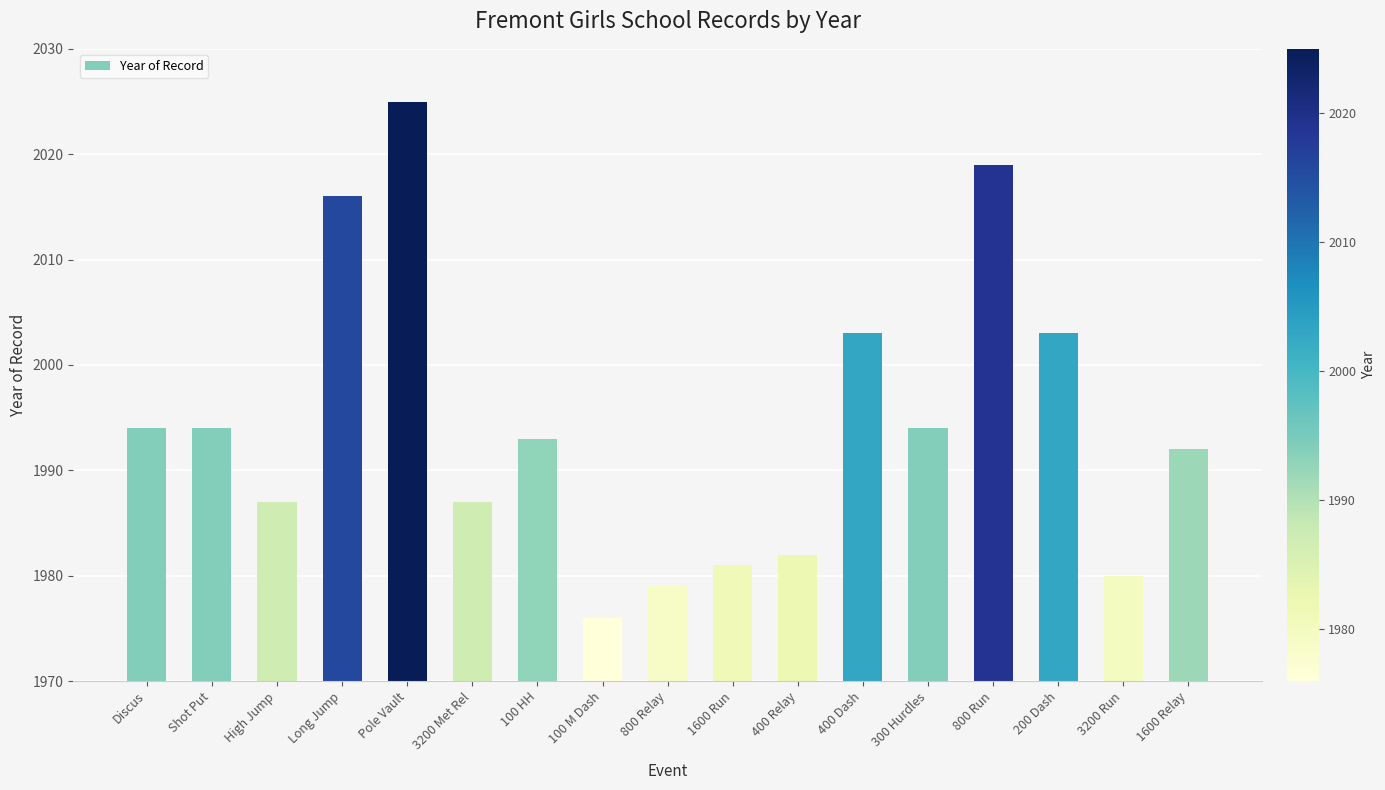

At which category does the chart reach its minimum across all series?

100 M Dash